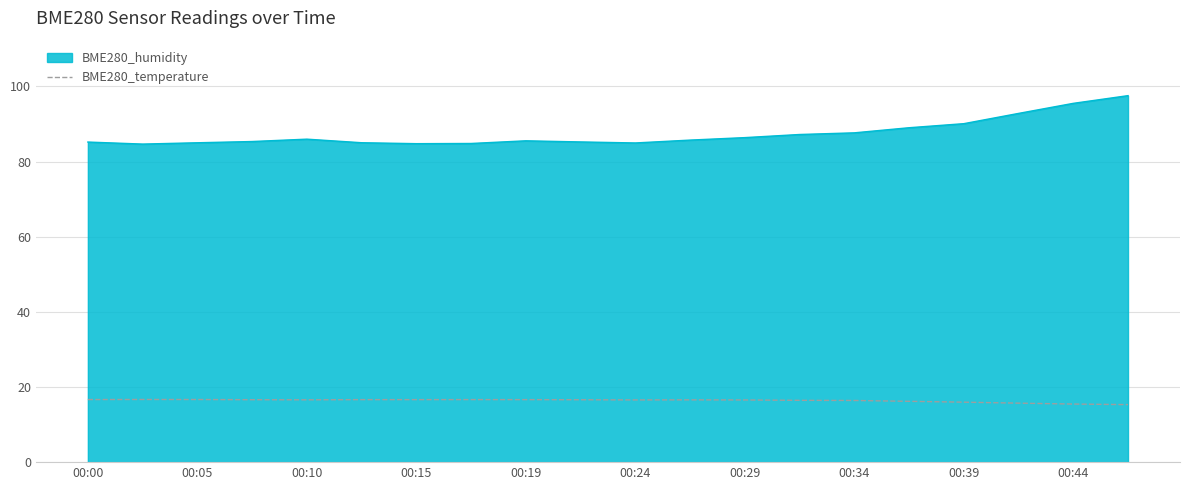

What is the difference between the maximum and minimum values in the BME280_humidity series?

12.9